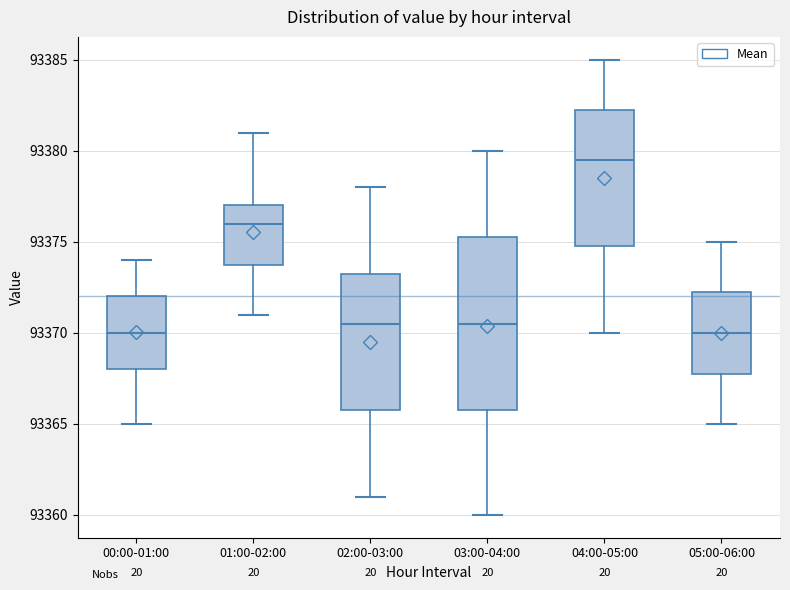

Which box is the tallest, from its lower edge to its upper edge?

03:00-04:00